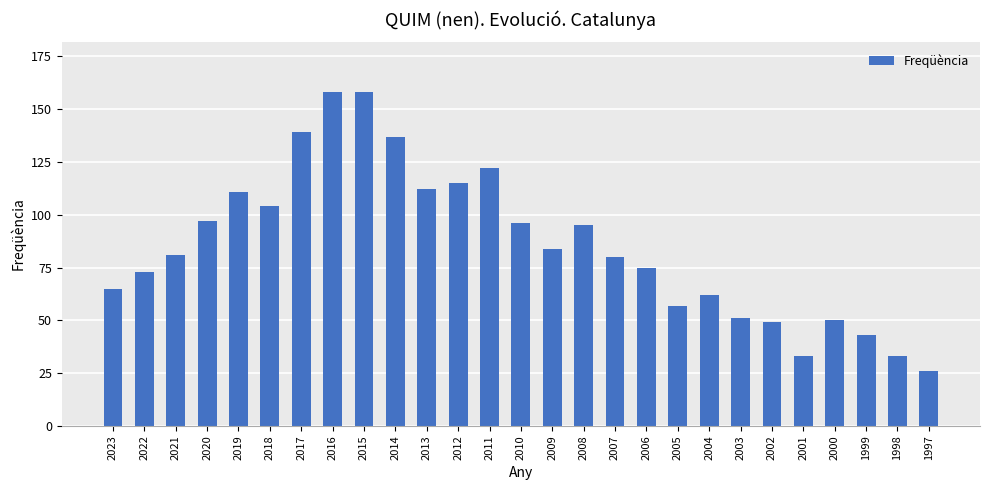

What is the minimum value shown in the chart?

26